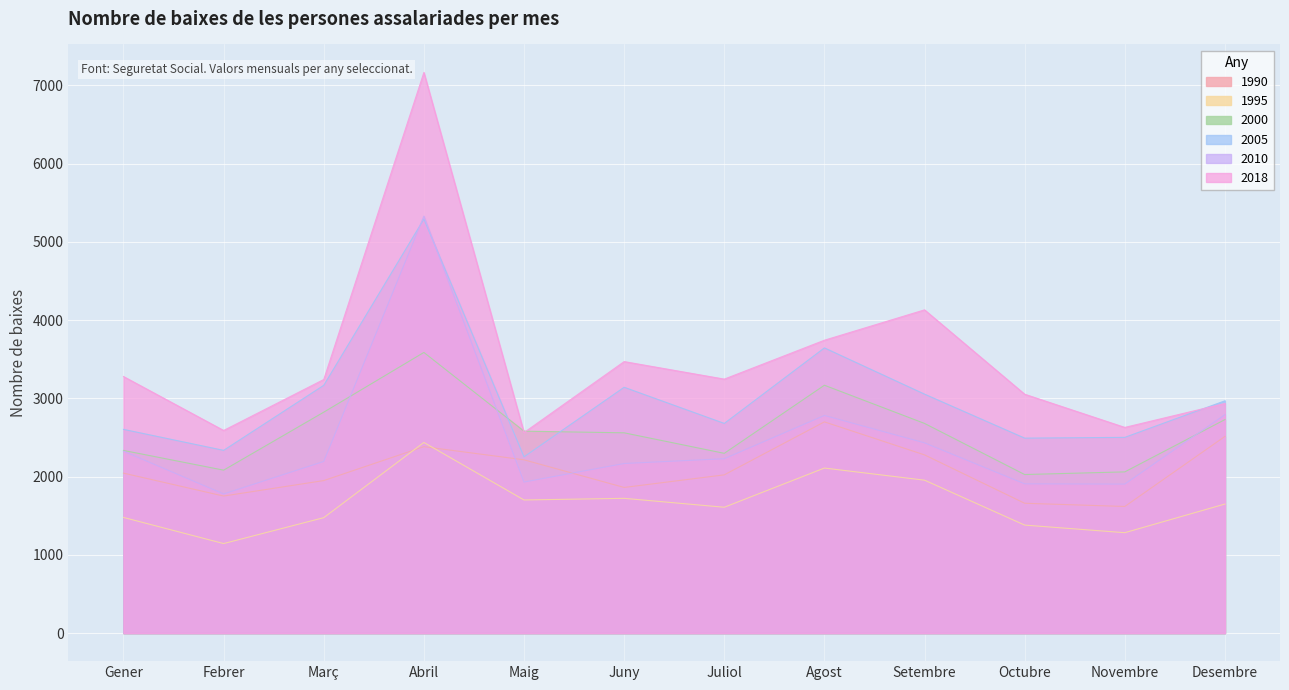

Is it true that 2018 equals 3052 at Octubre?

True